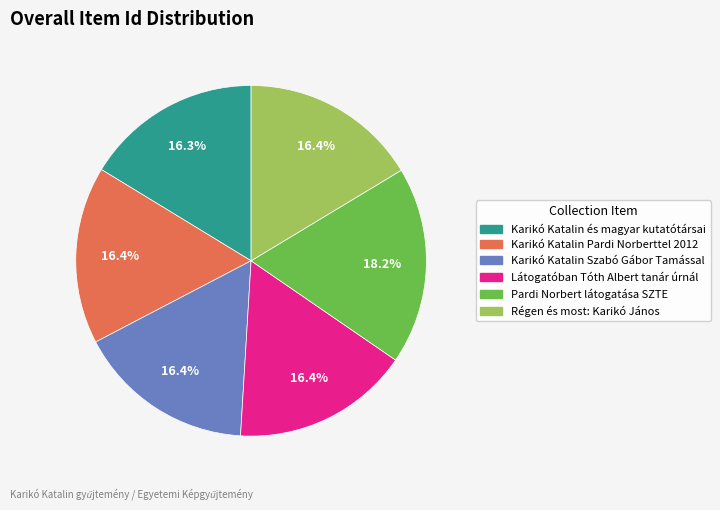

Is there any slice that represents more than half of the pie?

No